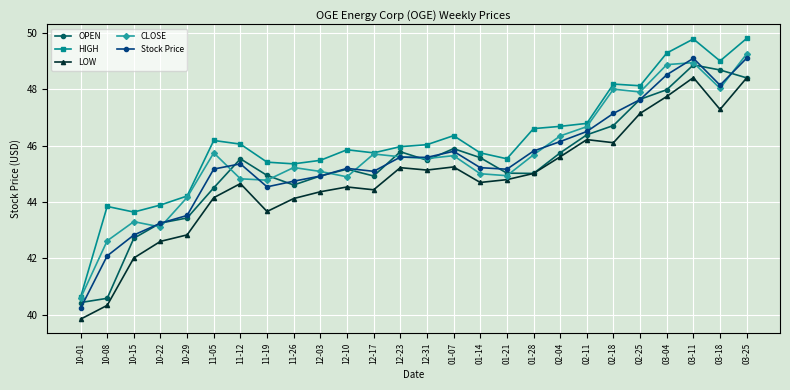

The HIGH series shows 44.2 at 10-29. True or false?

True